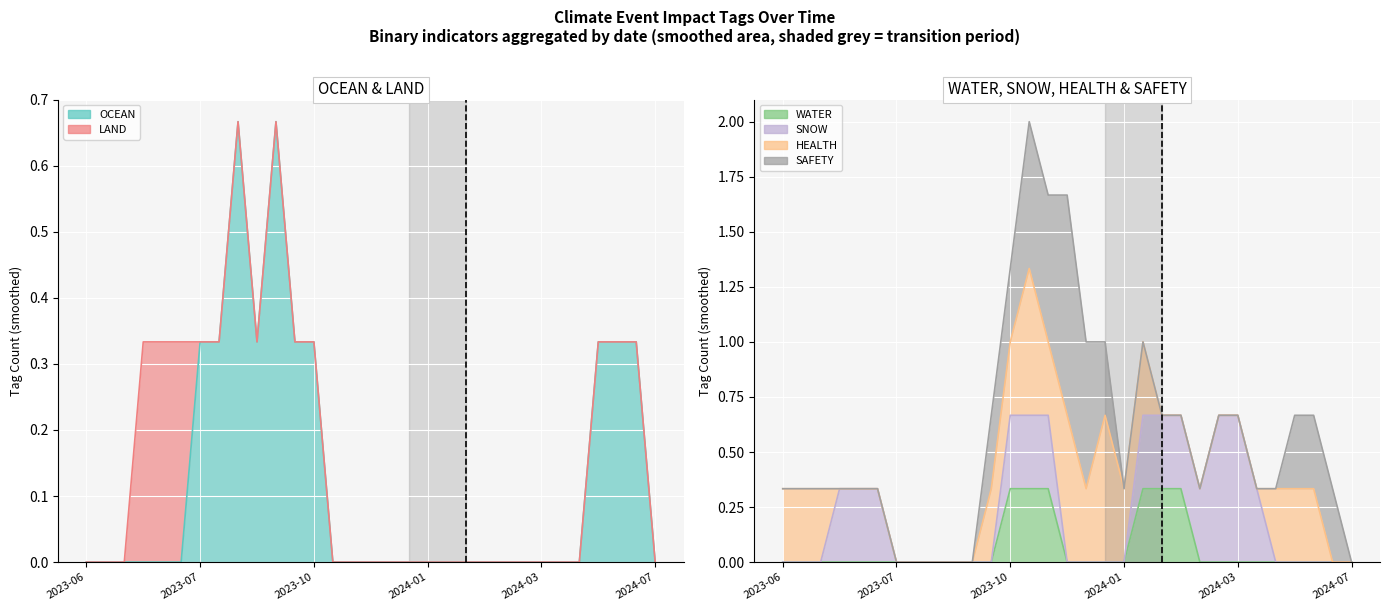

True or false: LAND and SAFETY cross at least once.

False